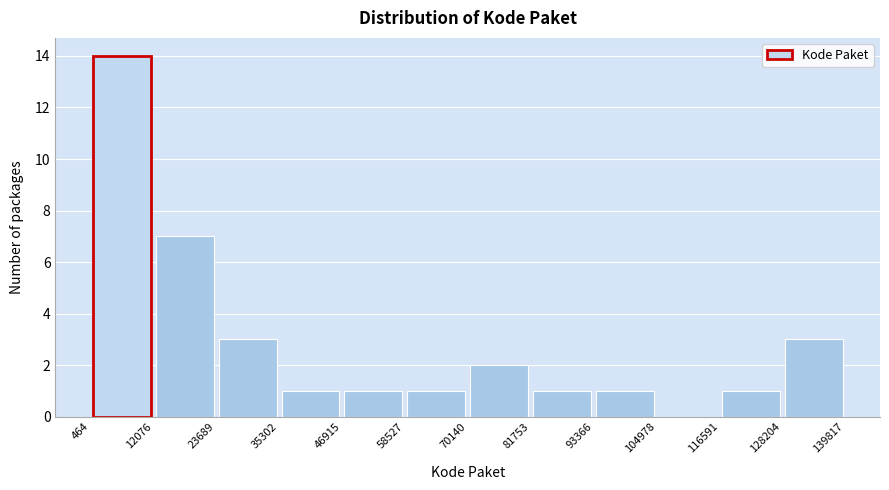

Reading left to right, list every bar in this chart as the range it spans on the x-axis followed by its height. The values are not printed on the chart, so give them approximately, as read against the axis.

464 to 12076: 14
12076 to 23689: 7
23689 to 35302: 3
35302 to 46915: 1
46915 to 58527: 1
58527 to 70140: 1
70140 to 81753: 2
81753 to 93366: 1
93366 to 104978: 1
104978 to 116591: 0
116591 to 128204: 1
128204 to 139817: 3